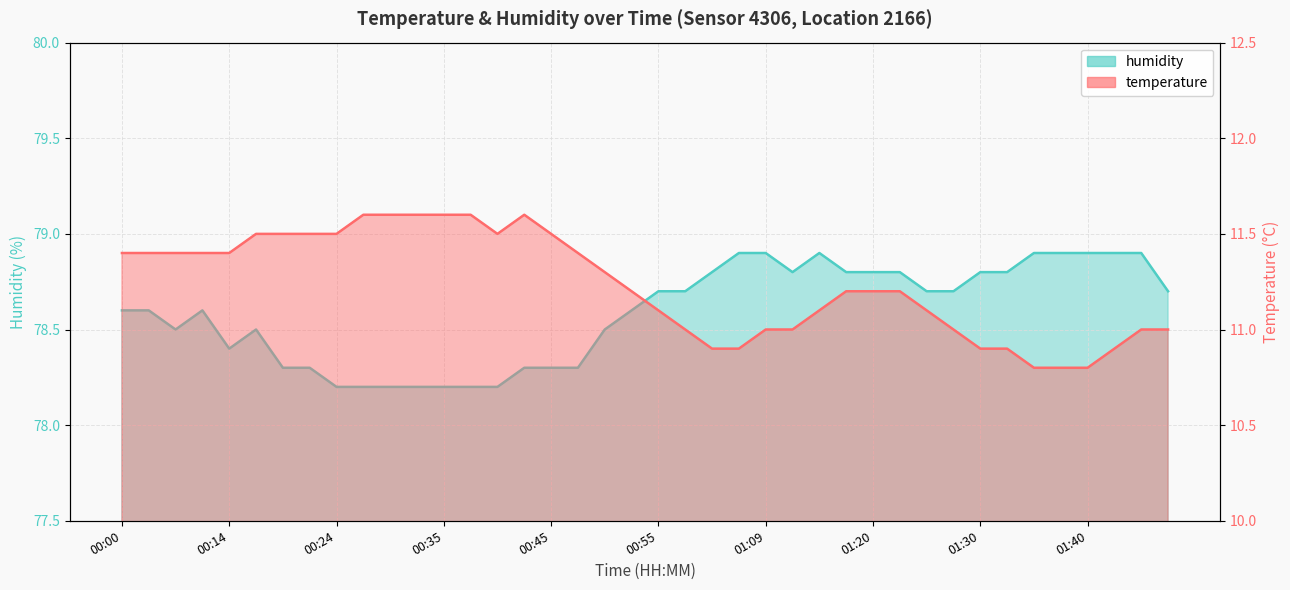

Where is temperature nearest to the value 11?

00:58